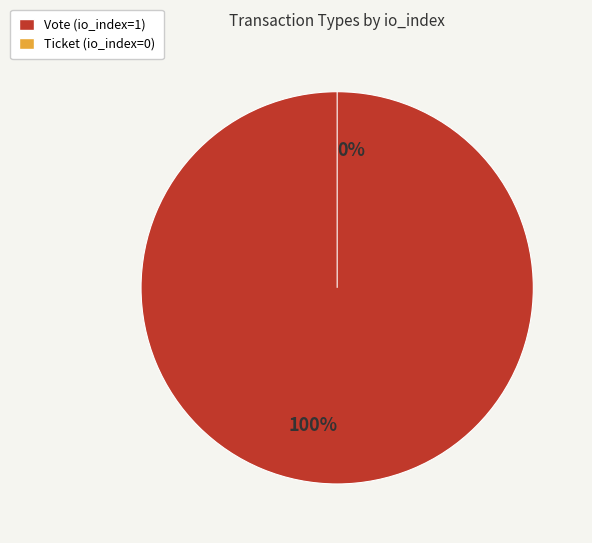

Which category has the biggest portion of the pie?

Vote